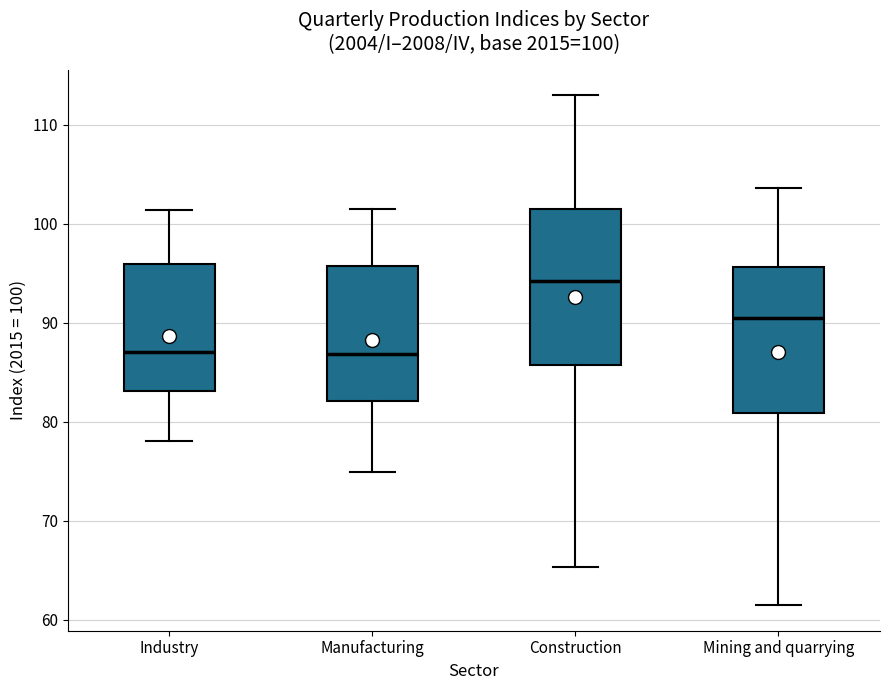

Which box has the highest median line?

Construction